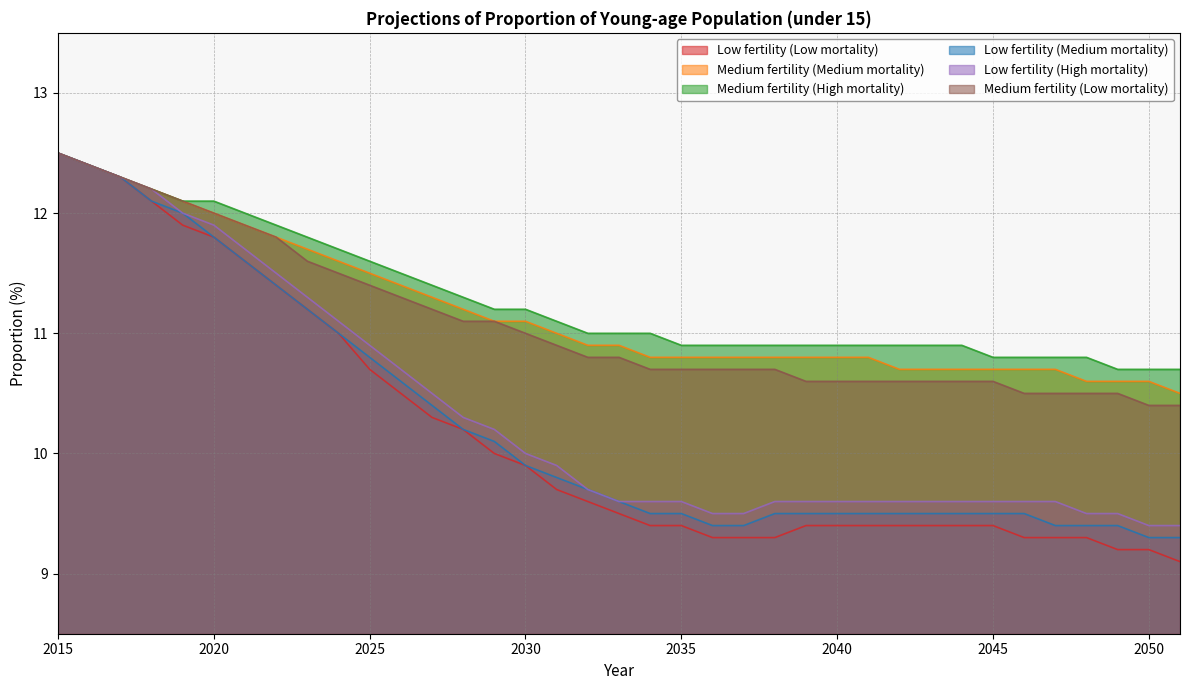

The Low fertility (High mortality) series shows 5.8 at 2034. True or false?

False